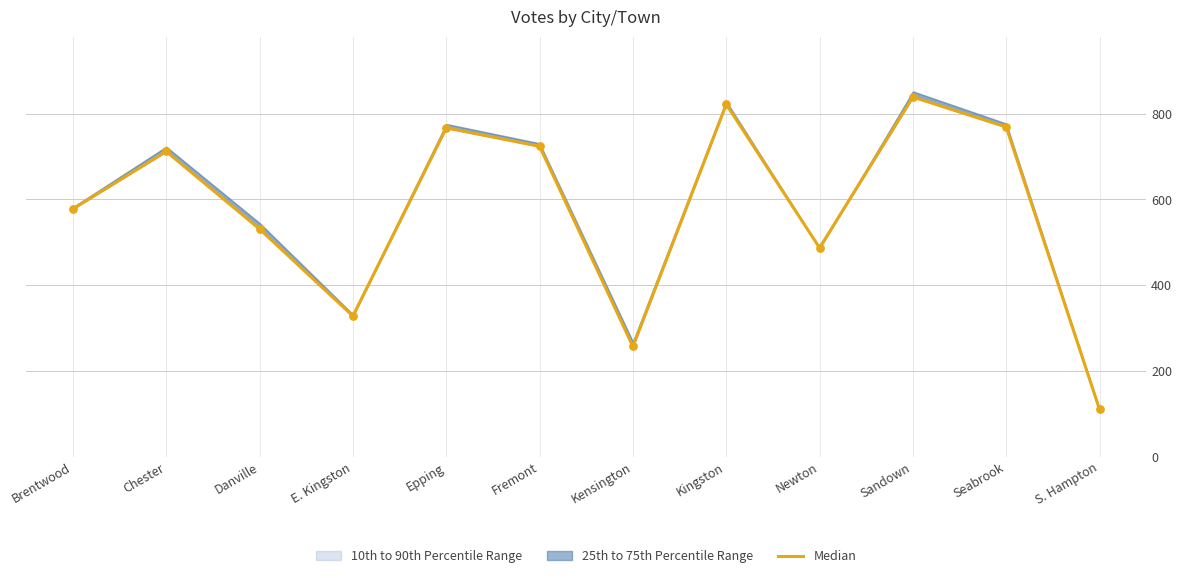

Approximately how many times larger is the value at Epping compared to Brentwood?

1.3